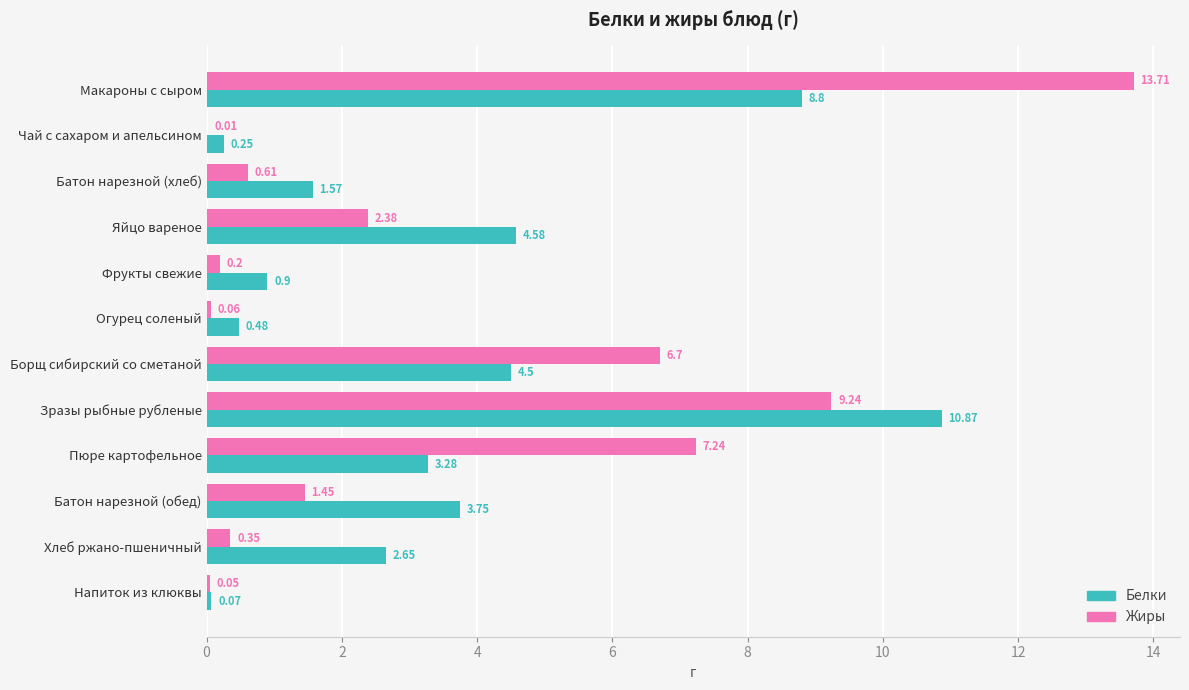

What is the average value of the Белки series?

3.5